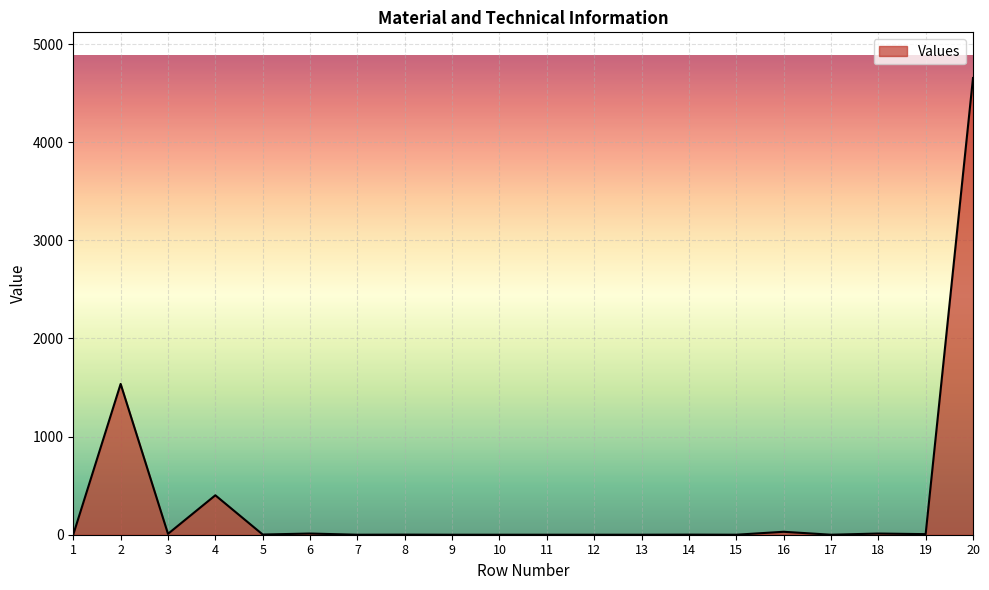

True or false: the data shows 9 at 3.

True